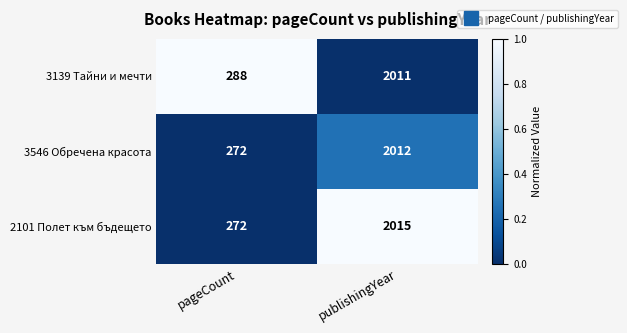

Rank the series by their maximum value, from highest to lowest.

2101 Полет към бъдещето, 3546 Обречена красота, 3139 Тайни и мечти